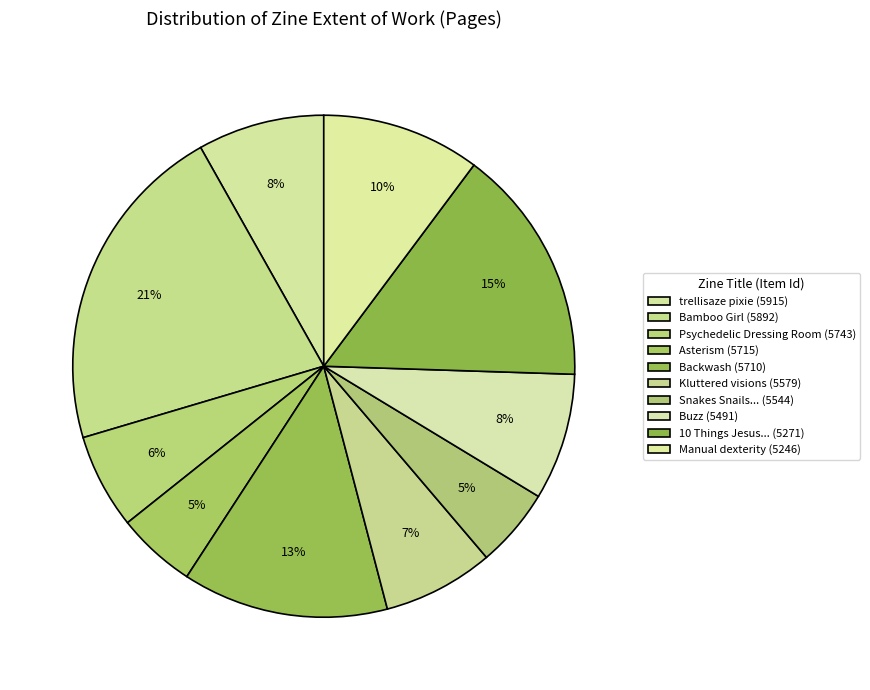

Which category has the biggest portion of the pie?

Bamboo Girl (5892)